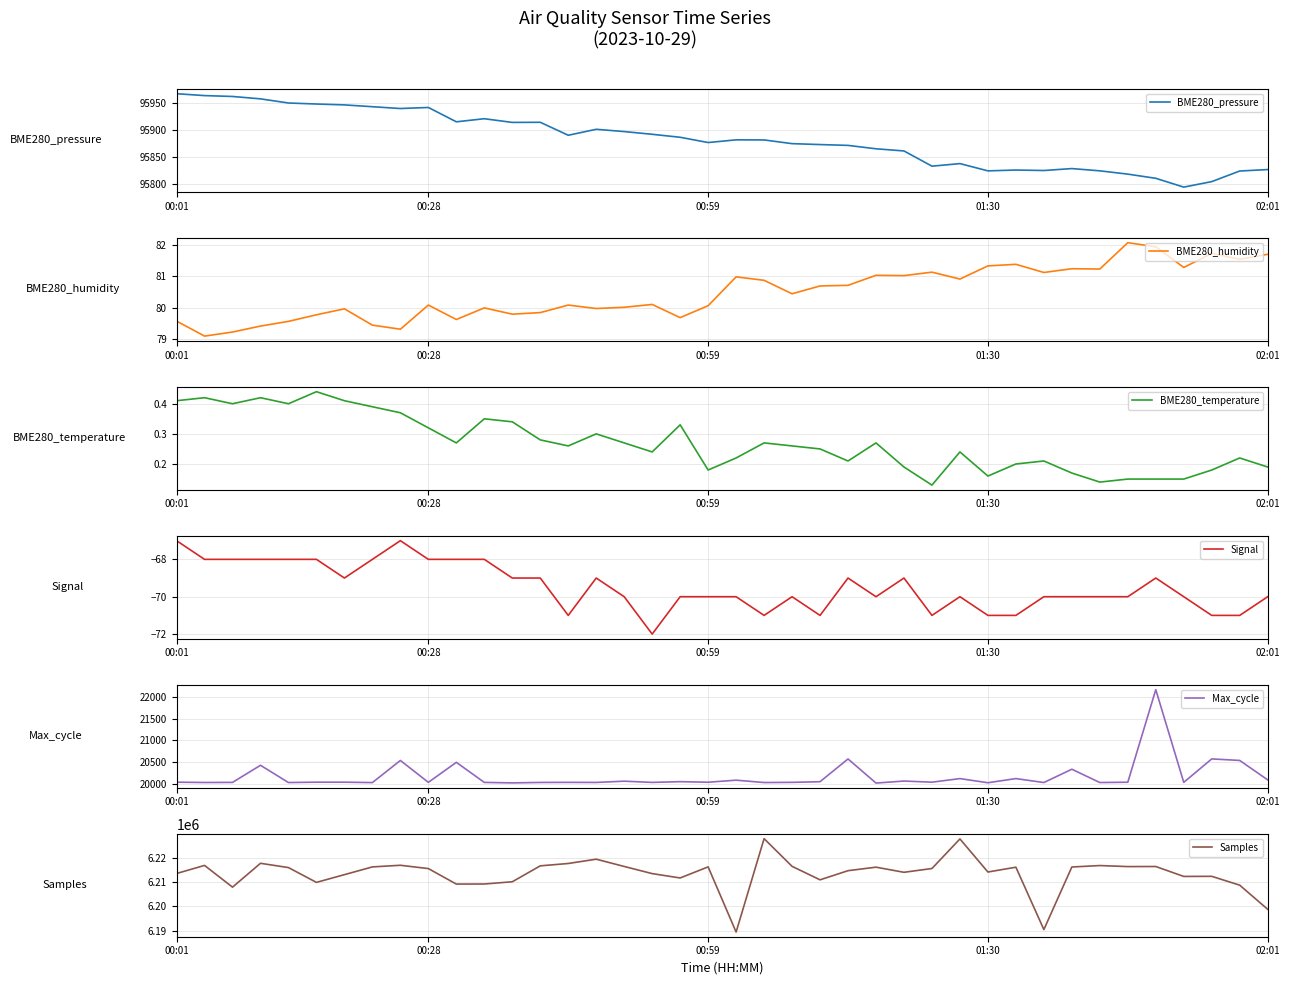

True or false: BME280_pressure has more than 2 points higher than both neighbors.

True